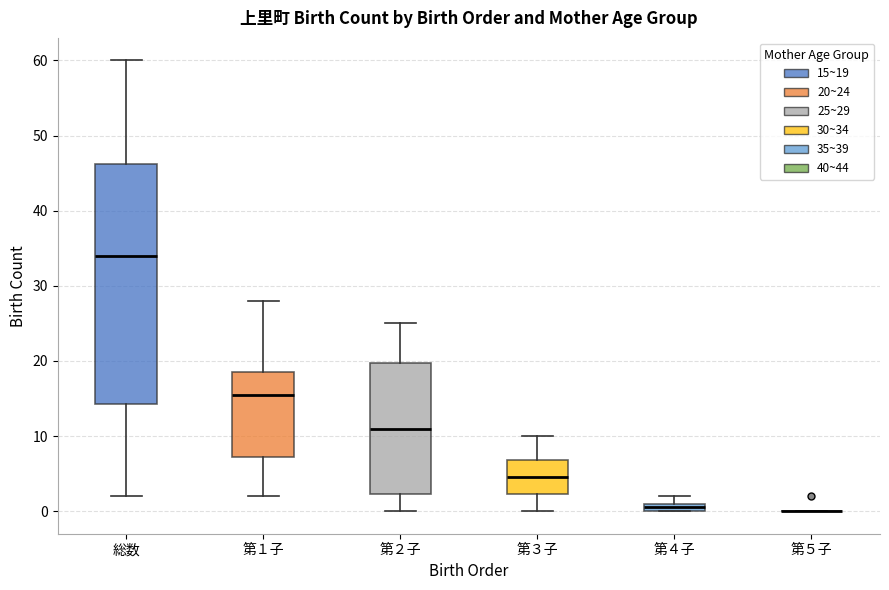

Where does the lower whisker of the box for 第１子 end on the y-axis? The values are not printed on the chart, so give them approximately, as read against the axis.

2